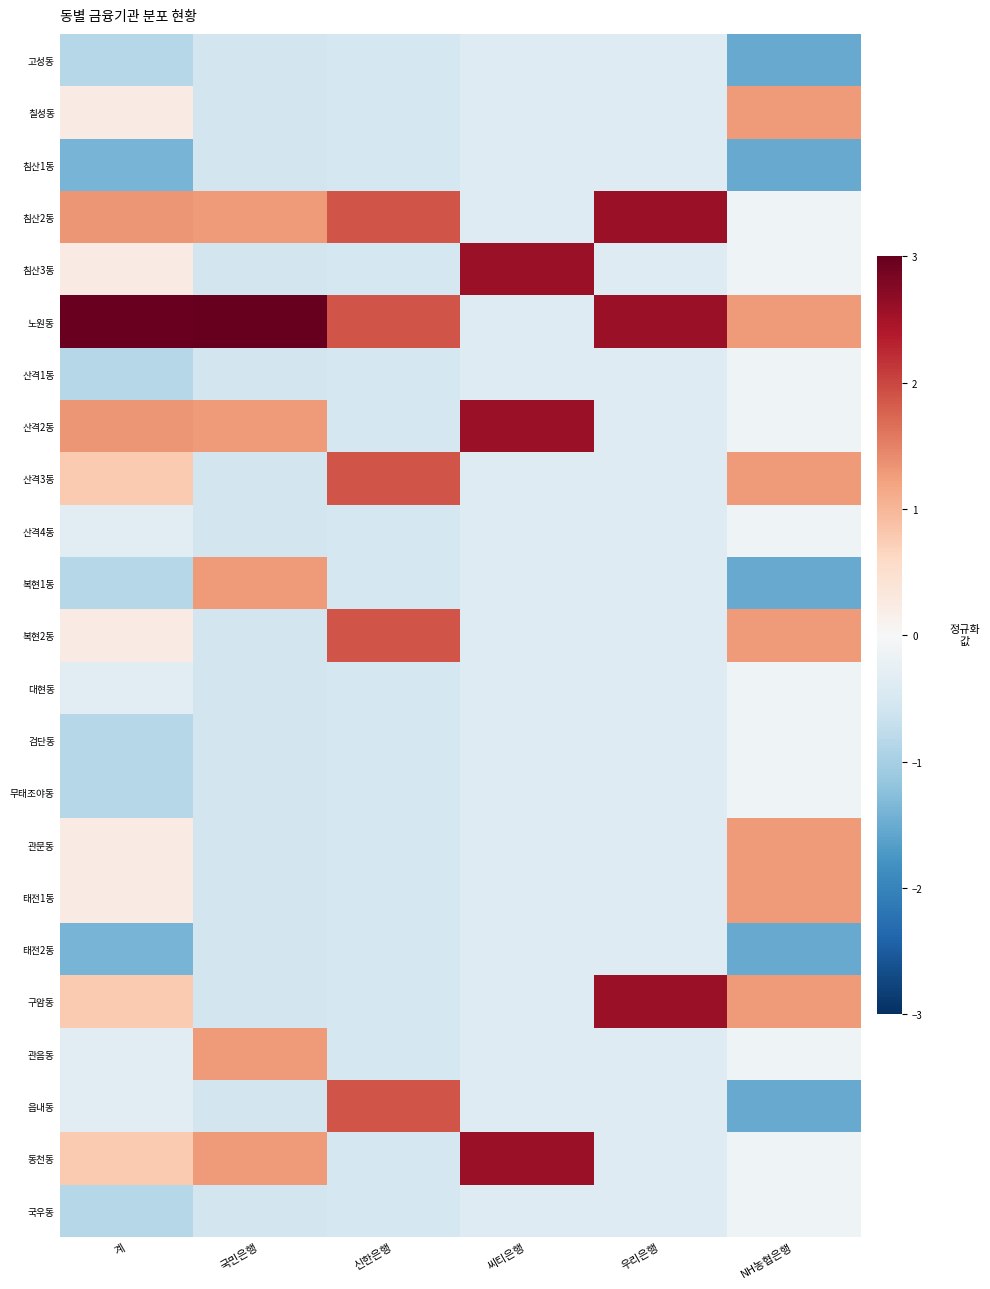

Reading right to left, what are all the values shown in this chart?

고성동: NH농협은행=-1.5	우리은행=-0.4	씨티은행=-0.4	신한은행=-0.5	국민은행=-0.6	계=-0.9
칠성동: NH농협은행=1.3	우리은행=-0.4	씨티은행=-0.4	신한은행=-0.5	국민은행=-0.6	계=0.2
침산1동: NH농협은행=-1.5	우리은행=-0.4	씨티은행=-0.4	신한은행=-0.5	국민은행=-0.6	계=-1.4
침산2동: NH농협은행=-0.1	우리은행=2.6	씨티은행=-0.4	신한은행=1.9	국민은행=1.3	계=1.3
침산3동: NH농협은행=-0.1	우리은행=-0.4	씨티은행=2.6	신한은행=-0.5	국민은행=-0.6	계=0.2
노원동: NH농협은행=1.3	우리은행=2.6	씨티은행=-0.4	신한은행=1.9	국민은행=3.0	계=3.0
산격1동: NH농협은행=-0.1	우리은행=-0.4	씨티은행=-0.4	신한은행=-0.5	국민은행=-0.6	계=-0.9
산격2동: NH농협은행=-0.1	우리은행=-0.4	씨티은행=2.6	신한은행=-0.5	국민은행=1.3	계=1.3
산격3동: NH농협은행=1.3	우리은행=-0.4	씨티은행=-0.4	신한은행=1.9	국민은행=-0.6	계=0.8
산격4동: NH농협은행=-0.1	우리은행=-0.4	씨티은행=-0.4	신한은행=-0.5	국민은행=-0.6	계=-0.3
복현1동: NH농협은행=-1.5	우리은행=-0.4	씨티은행=-0.4	신한은행=-0.5	국민은행=1.3	계=-0.9
복현2동: NH농협은행=1.3	우리은행=-0.4	씨티은행=-0.4	신한은행=1.9	국민은행=-0.6	계=0.2
대현동: NH농협은행=-0.1	우리은행=-0.4	씨티은행=-0.4	신한은행=-0.5	국민은행=-0.6	계=-0.3
검단동: NH농협은행=-0.1	우리은행=-0.4	씨티은행=-0.4	신한은행=-0.5	국민은행=-0.6	계=-0.9
무태조야동: NH농협은행=-0.1	우리은행=-0.4	씨티은행=-0.4	신한은행=-0.5	국민은행=-0.6	계=-0.9
관문동: NH농협은행=1.3	우리은행=-0.4	씨티은행=-0.4	신한은행=-0.5	국민은행=-0.6	계=0.2
태전1동: NH농협은행=1.3	우리은행=-0.4	씨티은행=-0.4	신한은행=-0.5	국민은행=-0.6	계=0.2
태전2동: NH농협은행=-1.5	우리은행=-0.4	씨티은행=-0.4	신한은행=-0.5	국민은행=-0.6	계=-1.4
구암동: NH농협은행=1.3	우리은행=2.6	씨티은행=-0.4	신한은행=-0.5	국민은행=-0.6	계=0.8
관음동: NH농협은행=-0.1	우리은행=-0.4	씨티은행=-0.4	신한은행=-0.5	국민은행=1.3	계=-0.3
읍내동: NH농협은행=-1.5	우리은행=-0.4	씨티은행=-0.4	신한은행=1.9	국민은행=-0.6	계=-0.3
동천동: NH농협은행=-0.1	우리은행=-0.4	씨티은행=2.6	신한은행=-0.5	국민은행=1.3	계=0.8
국우동: NH농협은행=-0.1	우리은행=-0.4	씨티은행=-0.4	신한은행=-0.5	국민은행=-0.6	계=-0.9